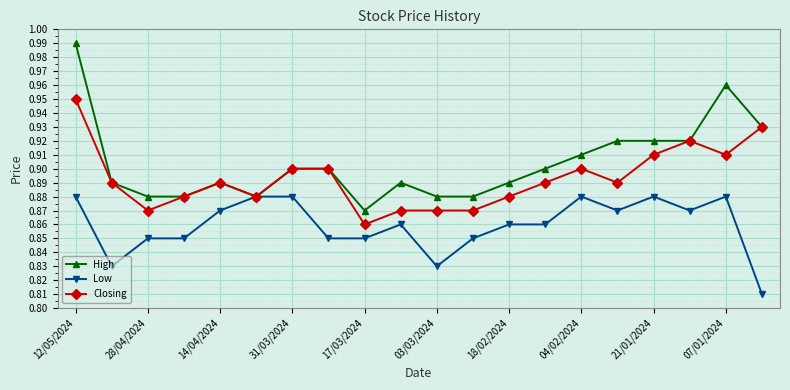

List the series in order of their overall mean, highest first.

High, Closing, Low